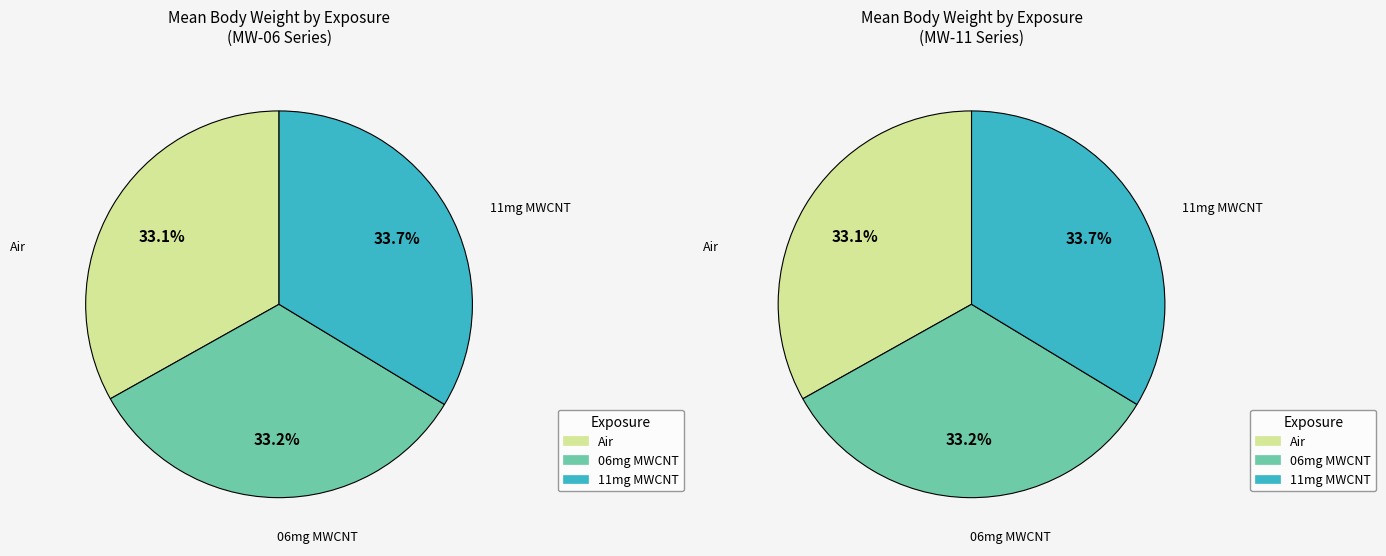

Count the number of slices in the pie.

3